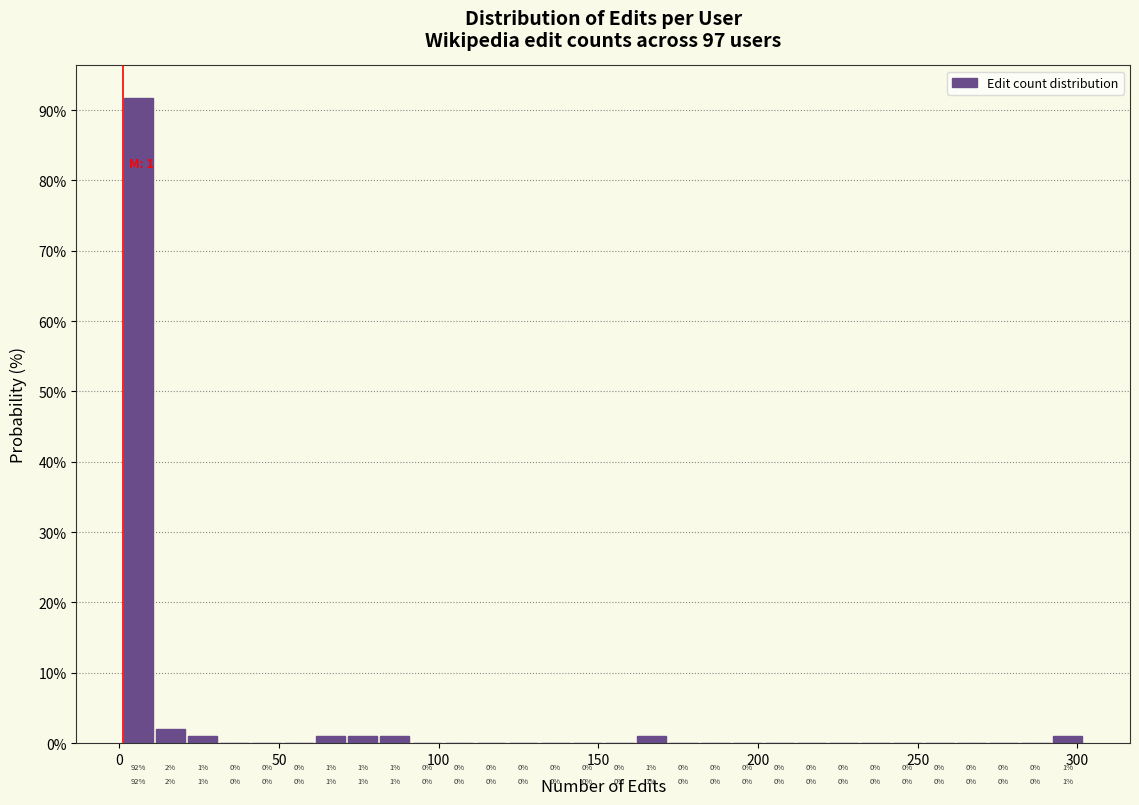

Read against the x-axis, roughly where is the centre of the tallest bar?

5